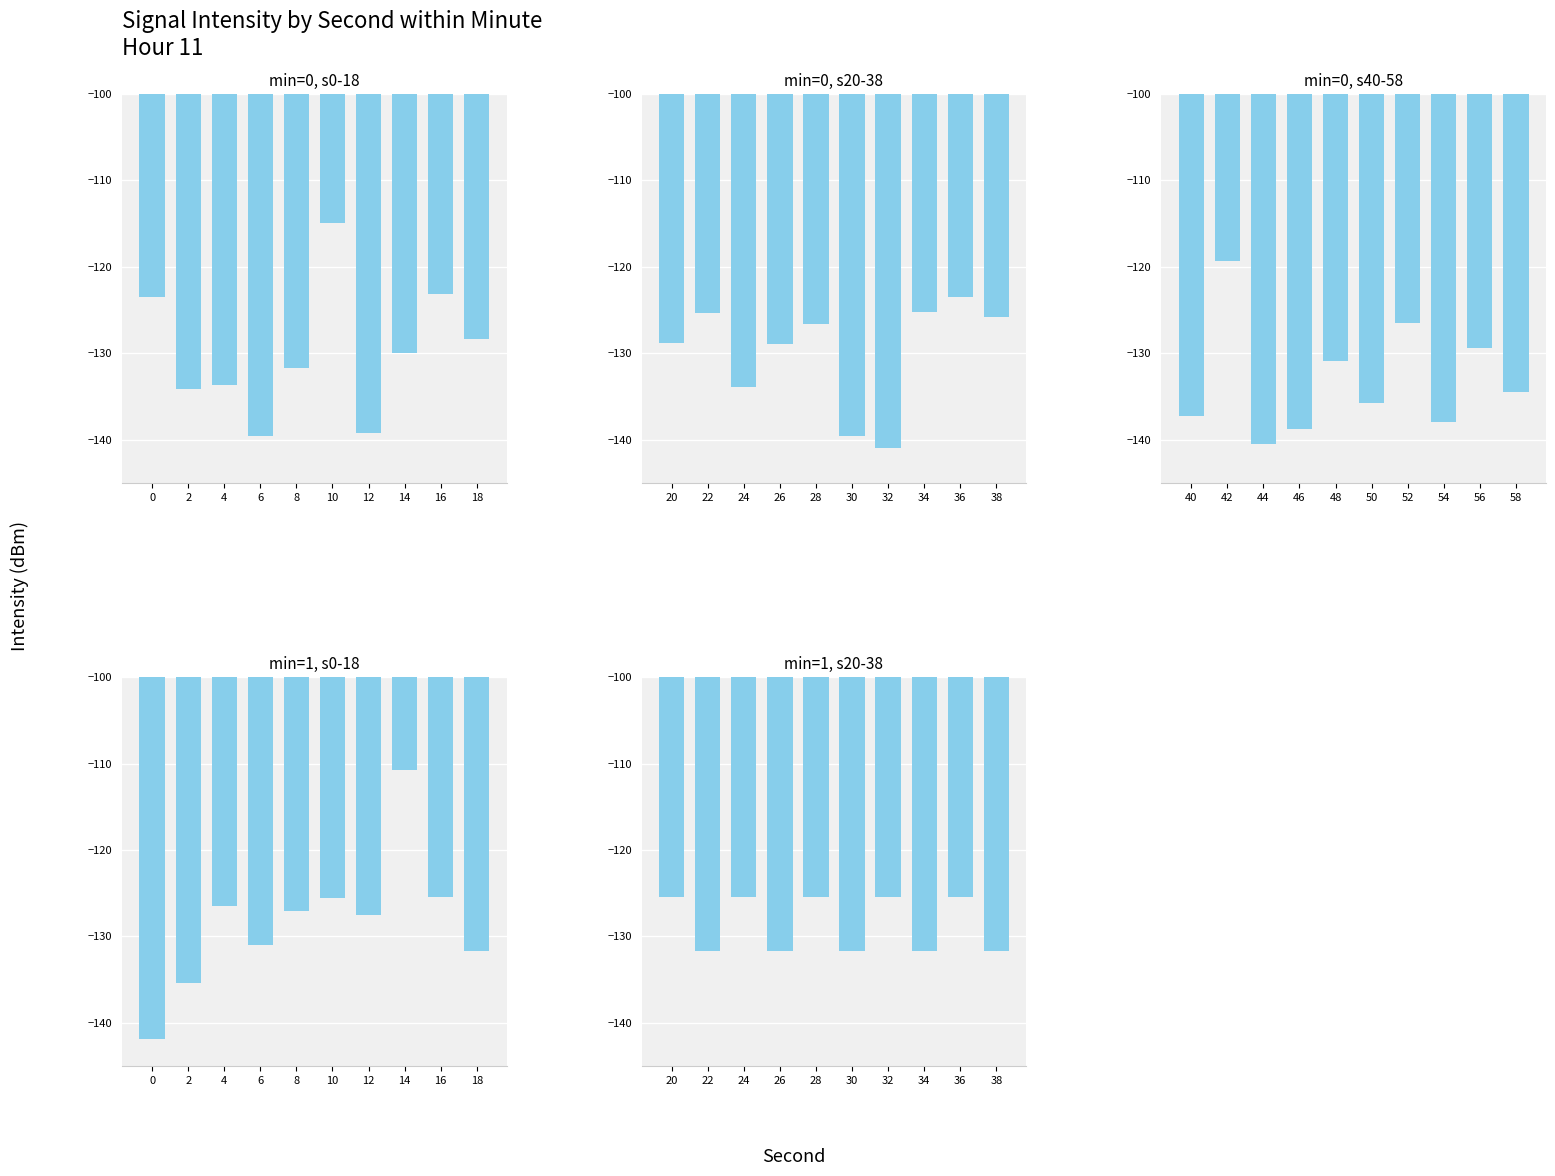

At how many categories does at least one series exceed -116?

2